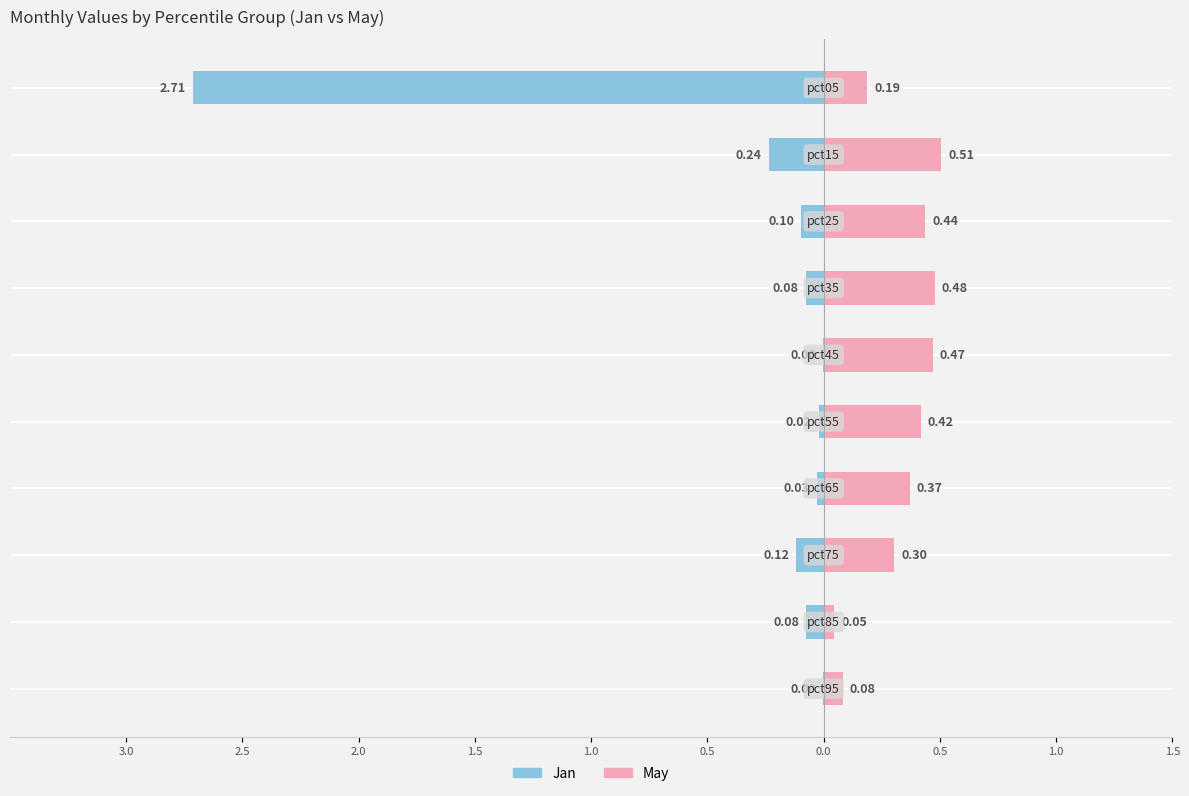

Reading left to right, list all the values displayed in this chart.

Jan: 3.0=-2.7	2.5=-0.2	2.0=-0.1	1.5=-0.1	1.0=-0.0	0.5=-0.0	0.0=-0.0	0.5=-0.1	1.0=-0.1	1.5=-0.0
May: 3.0=0.2	2.5=0.5	2.0=0.4	1.5=0.5	1.0=0.5	0.5=0.4	0.0=0.4	0.5=0.3	1.0=0.0	1.5=0.1